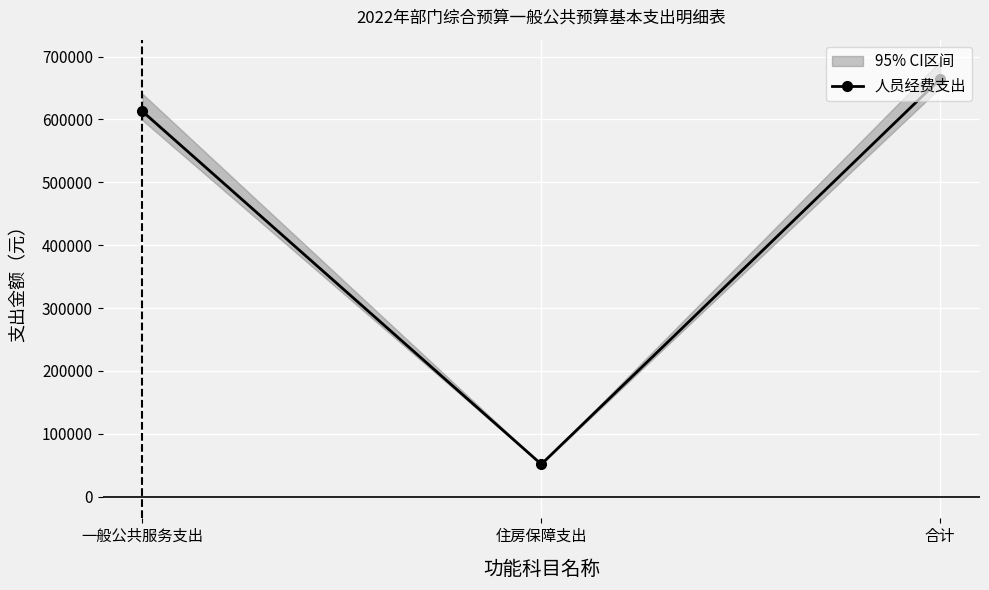

Does the chart display data point markers on the line(s)?

Yes